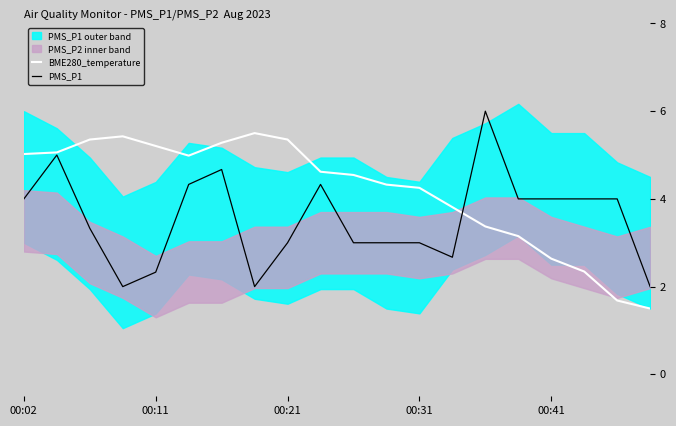

True or false: BME280_temperature has a value of 8.2 at 00:21.

False